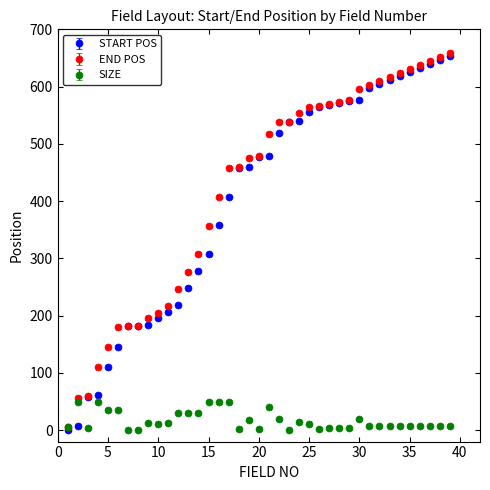

At how many categories does at least one series exceed 172?

34